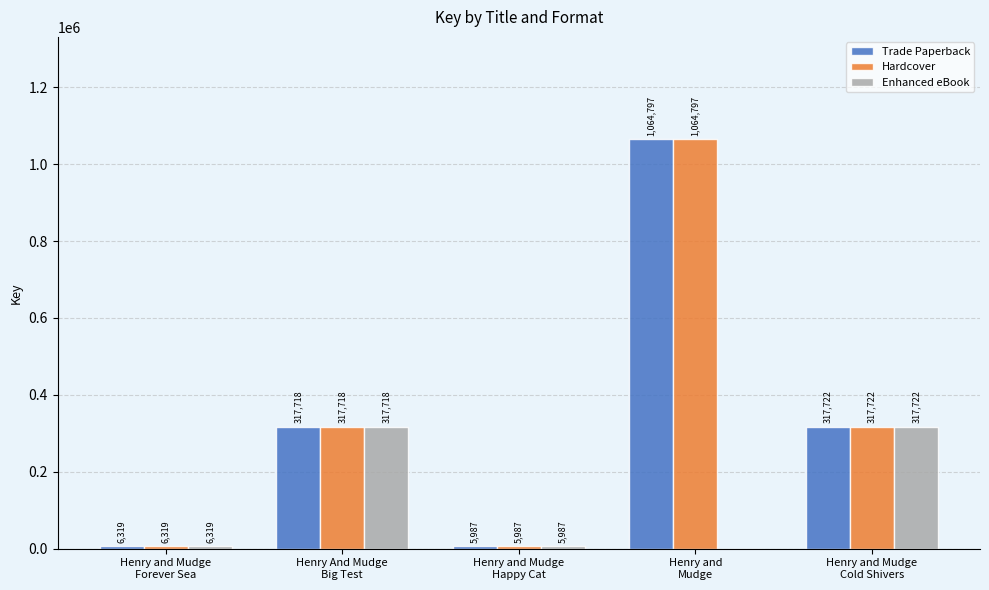

Reading left to right, transcribe all the data shown in this chart.

Trade Paperback: 6319	317718	5987	1064797	317722
Hardcover: 6319	317718	5987	1064797	317722
Enhanced eBook: 6319	317718	5987	0	317722